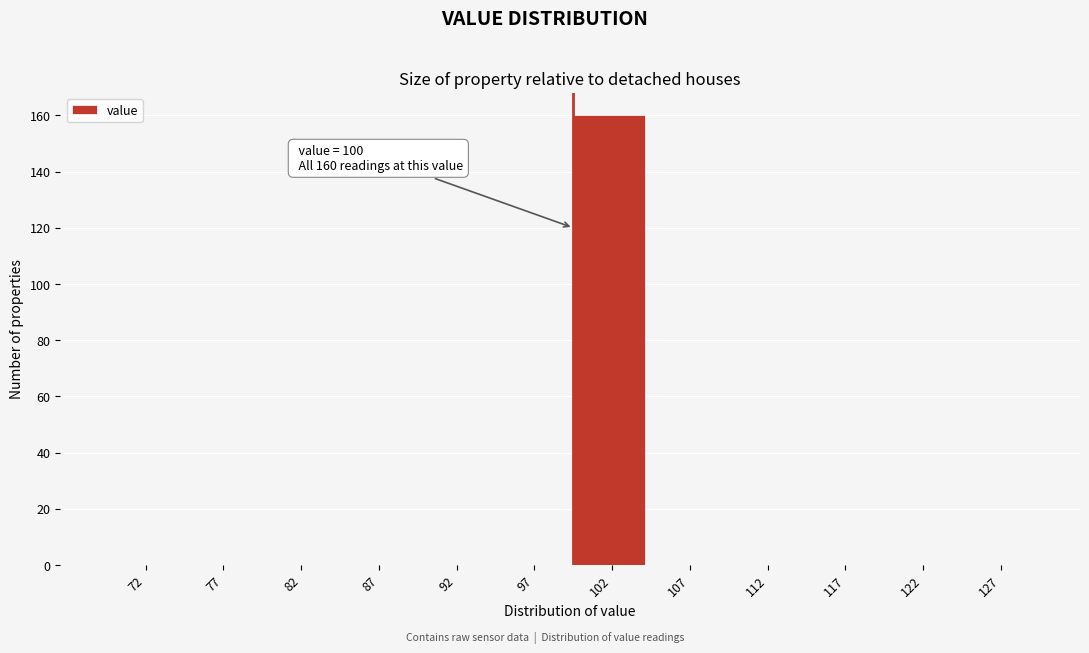

Over which range of the x-axis is the bar tallest?

100 to 105